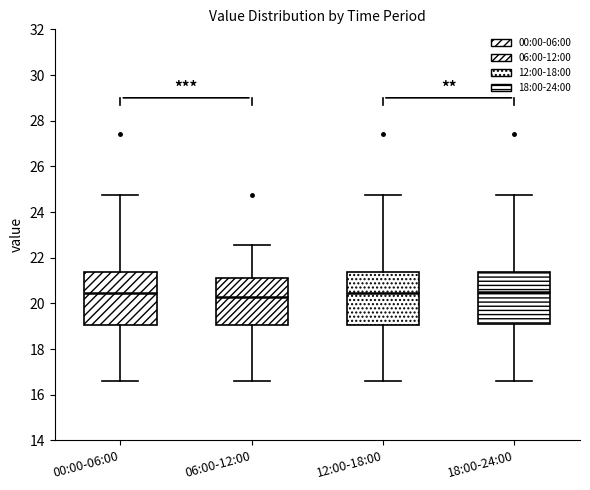

Reading left to right, read every box against the y-axis: the position of its median line, the range the box covers, and the ends of its whiskers. The values are not printed on the chart, so give them approximately, as read against the axis.

00:00-06:00: median 20.4, box 19.0 to 21.4, whiskers 16.6 to 24.8
06:00-12:00: median 20.2, box 19.0 to 21.0, whiskers 16.6 to 22.6
12:00-18:00: median 20.4, box 19.0 to 21.4, whiskers 16.6 to 24.8
18:00-24:00: median 20.4, box 19.0 to 21.4, whiskers 16.6 to 24.8